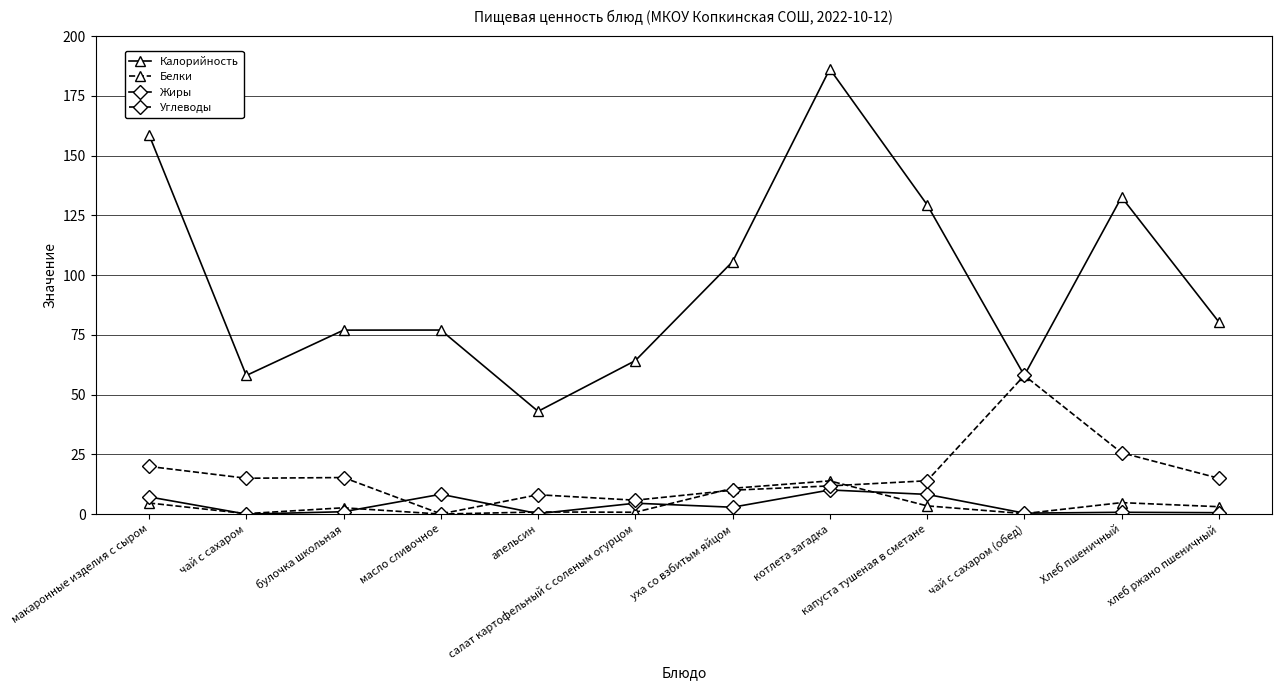

What is the difference between the second highest and minimum values in the Белки series?

10.8